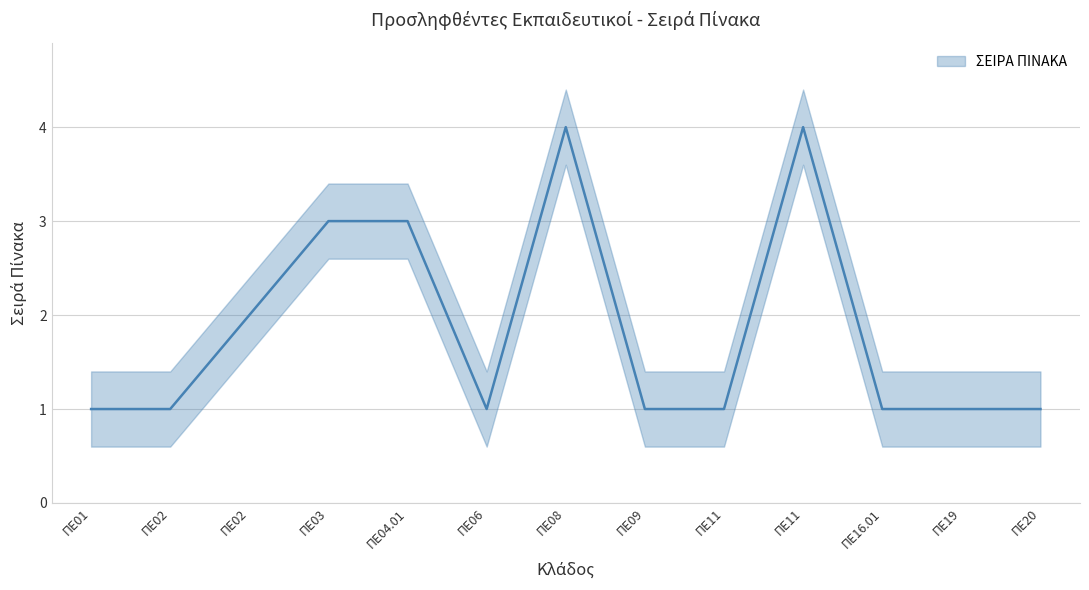

What is the change in value from ΠΕ08 to ΠΕ19?

-3